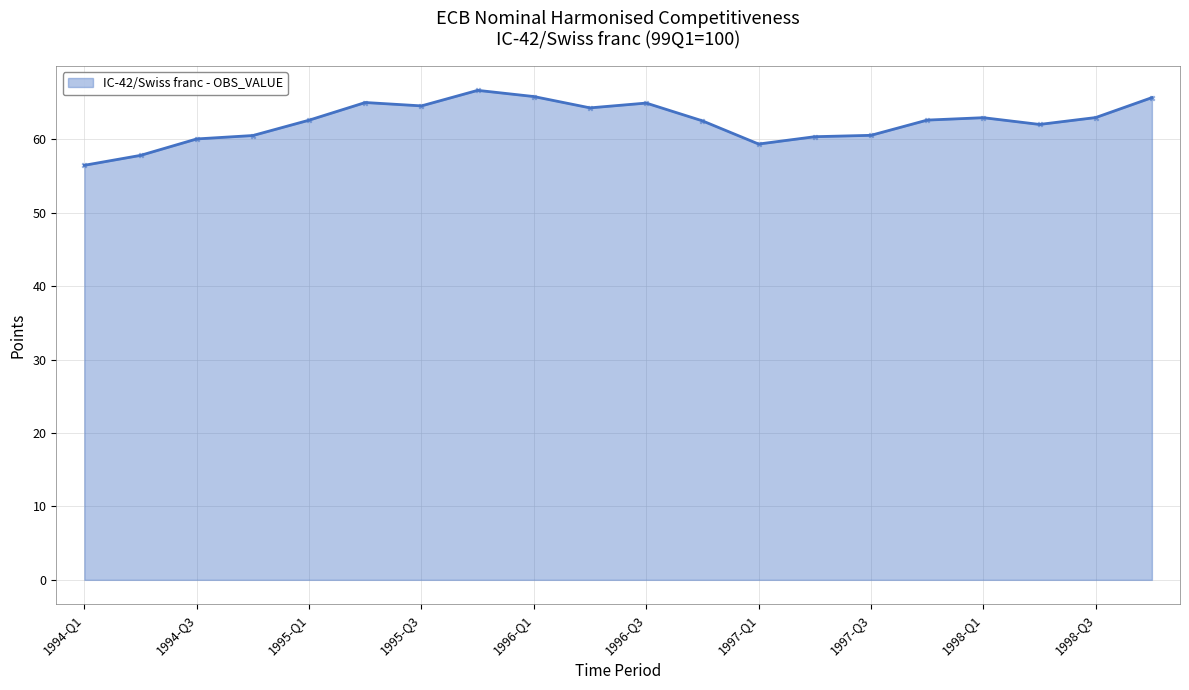

What is the smallest value displayed?

56.4